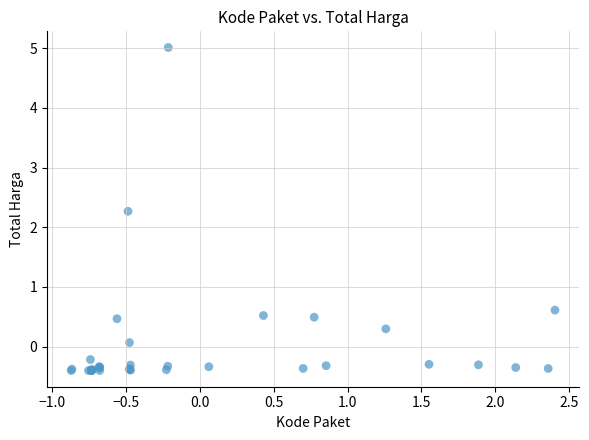

What Y value in the scatter plot is closest to 2?

2.3